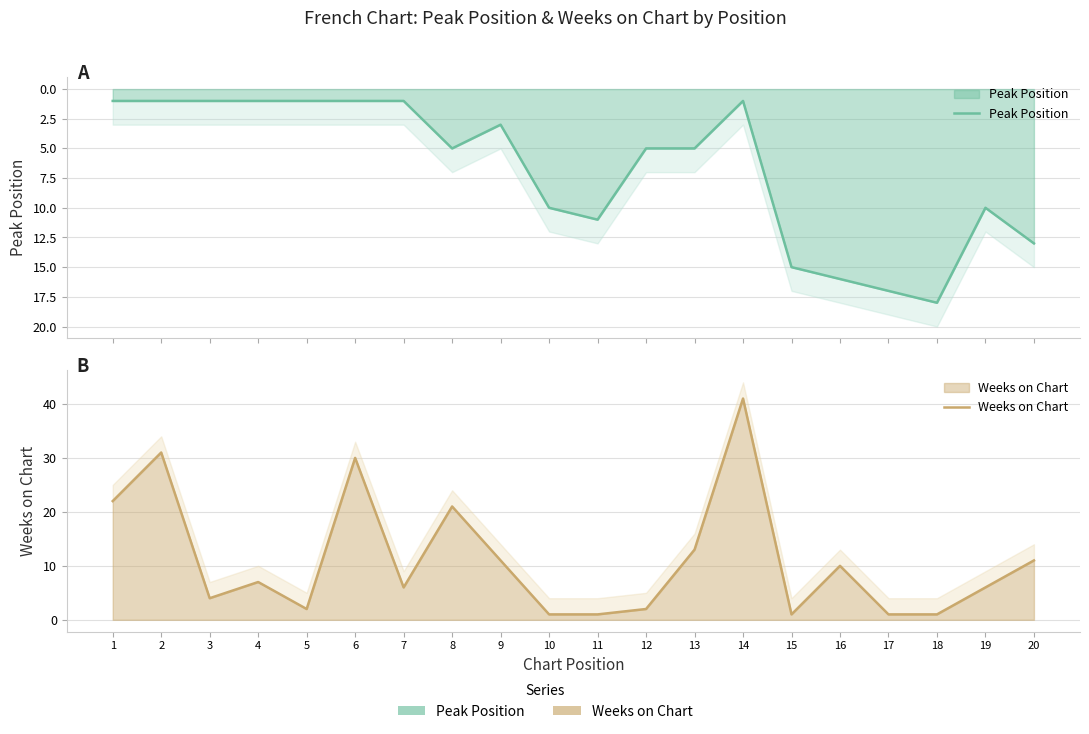

At which category does Weeks on Chart reach its first local valley?

3